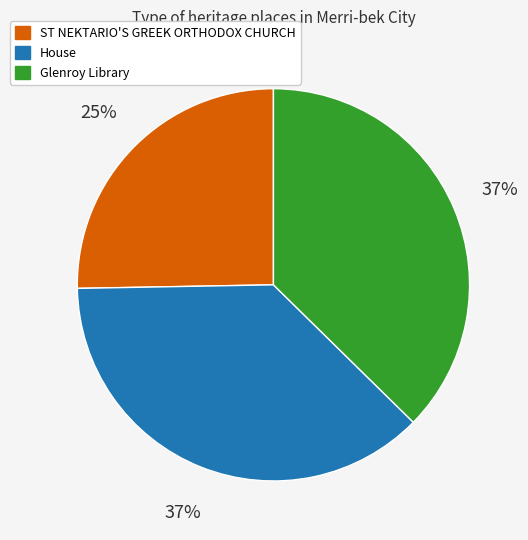

What is the smallest slice in the pie chart?

ST NEKTARIO'S GREEK ORTHODOX CHURCH